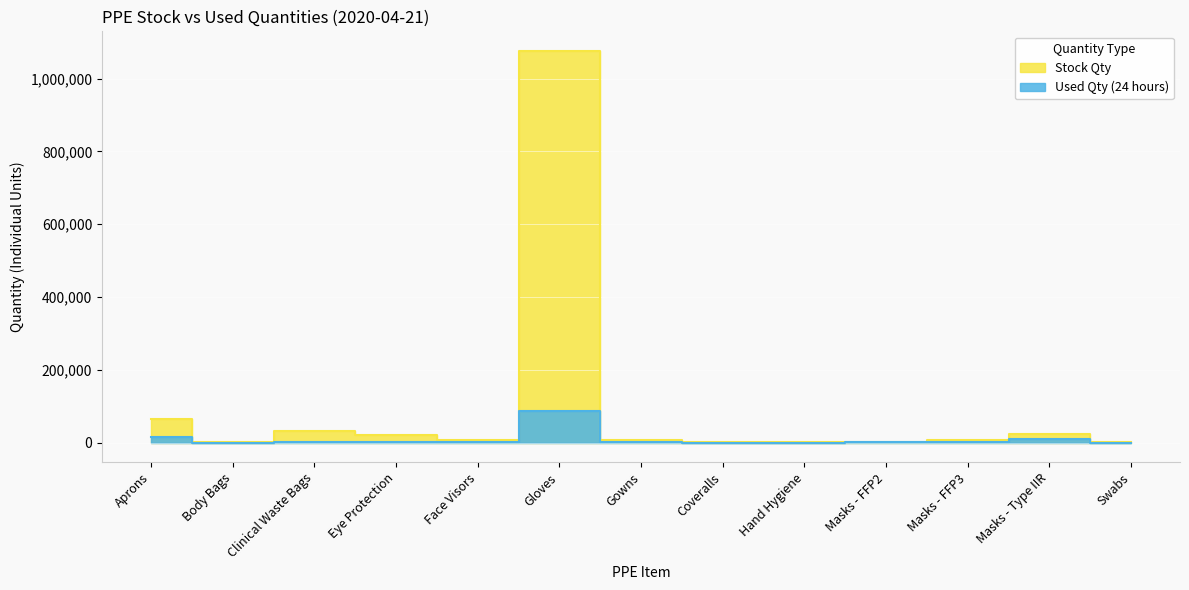

How many data points in Stock Qty are less than 6824?

6